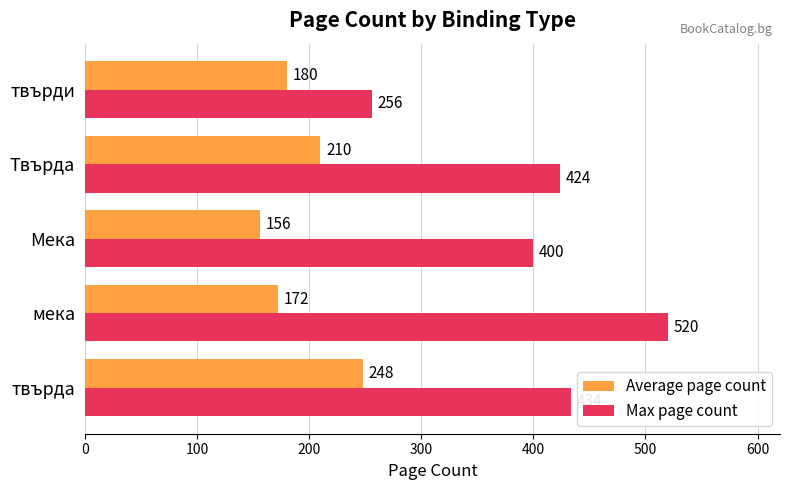

What value does the Average page count series have at твърда, to the nearest 10?

250